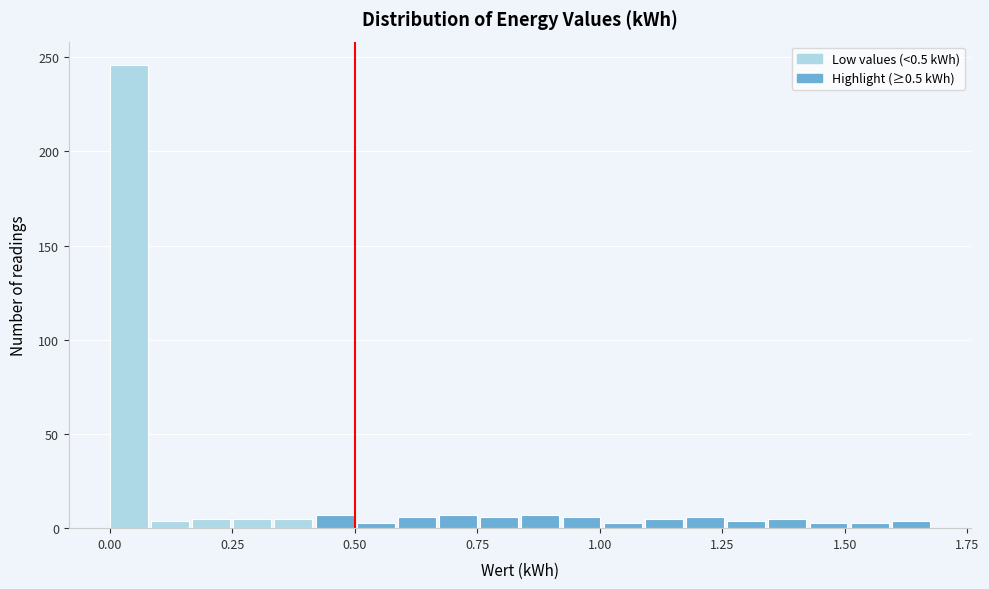

Read against the x-axis, roughly where is the centre of the tallest bar?

0.05